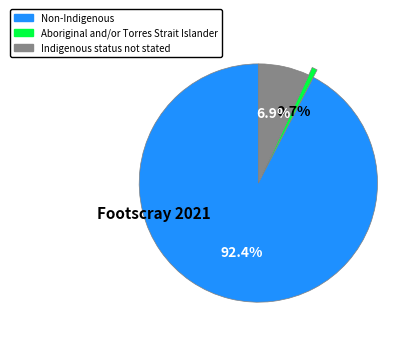

To the nearest percent, what is the combined percentage of Indigenous status not stated and Aboriginal and/or Torres Strait Islander?

8%